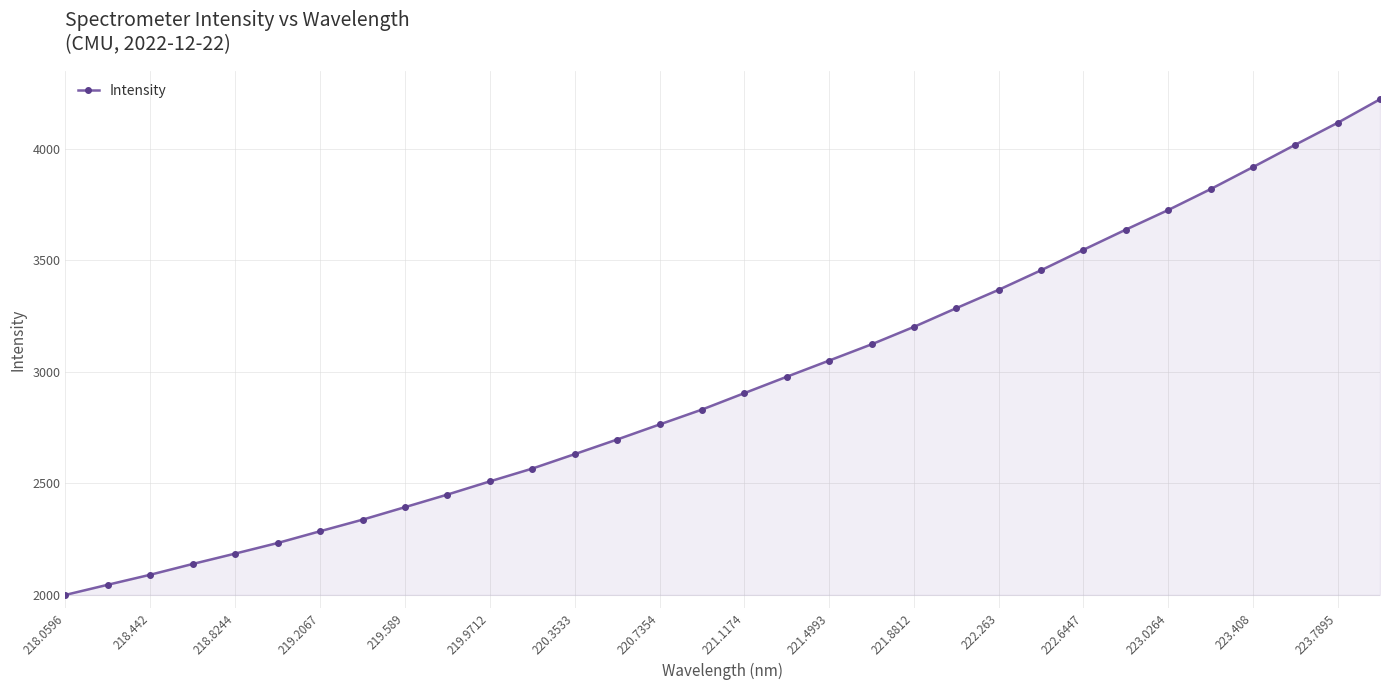

How many values are below 2904?

16